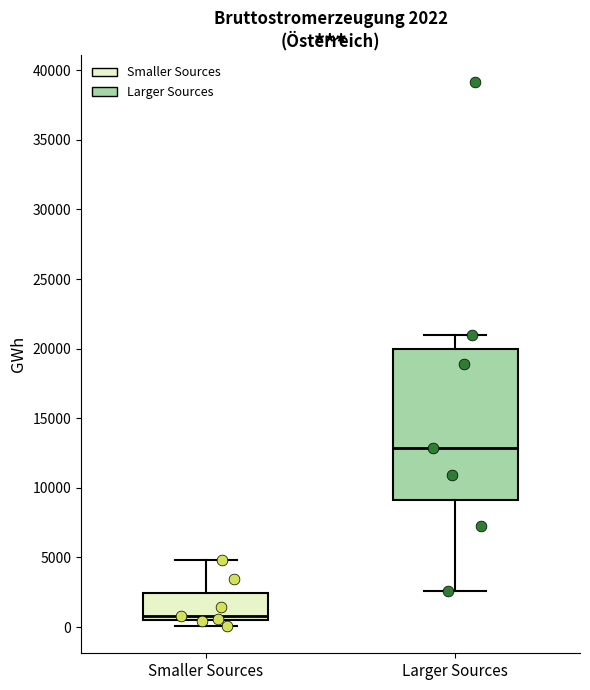

Which box's median line is the lowest?

Smaller Sources